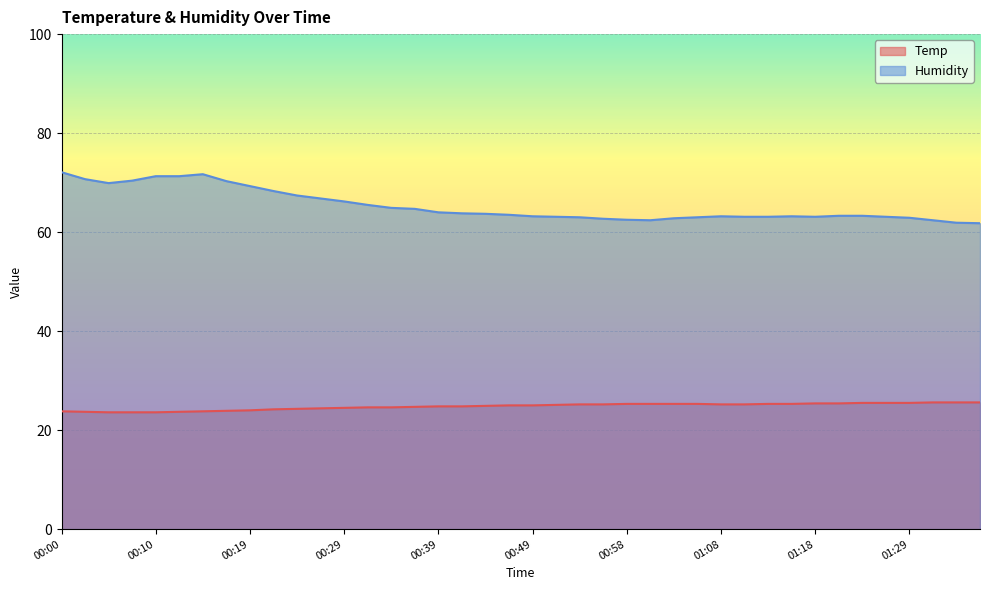

True or false: Humidity and Temp intersect in this chart.

False